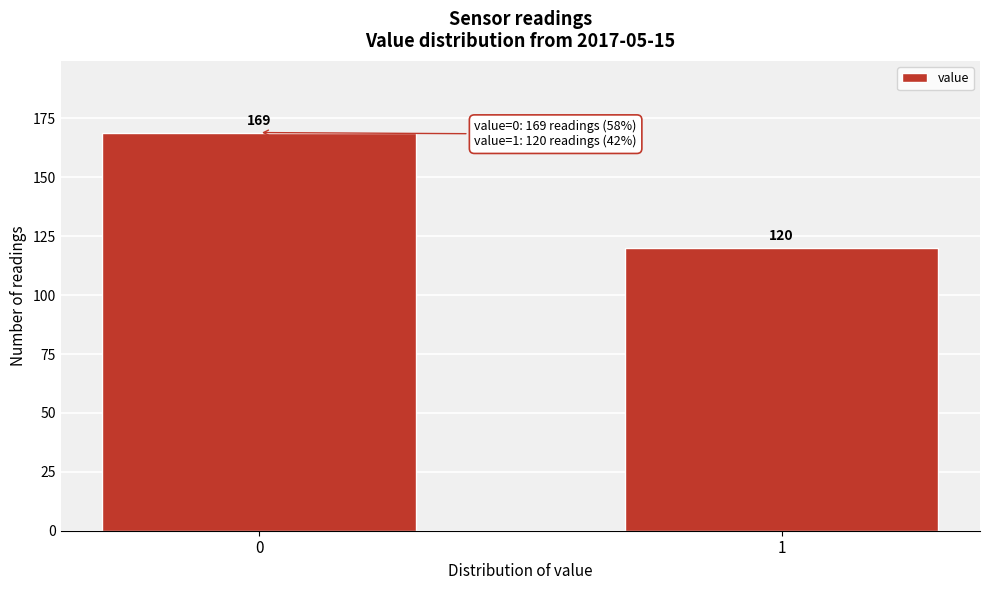

Reading right to left, extract all data points from this chart.

1=120	0=169